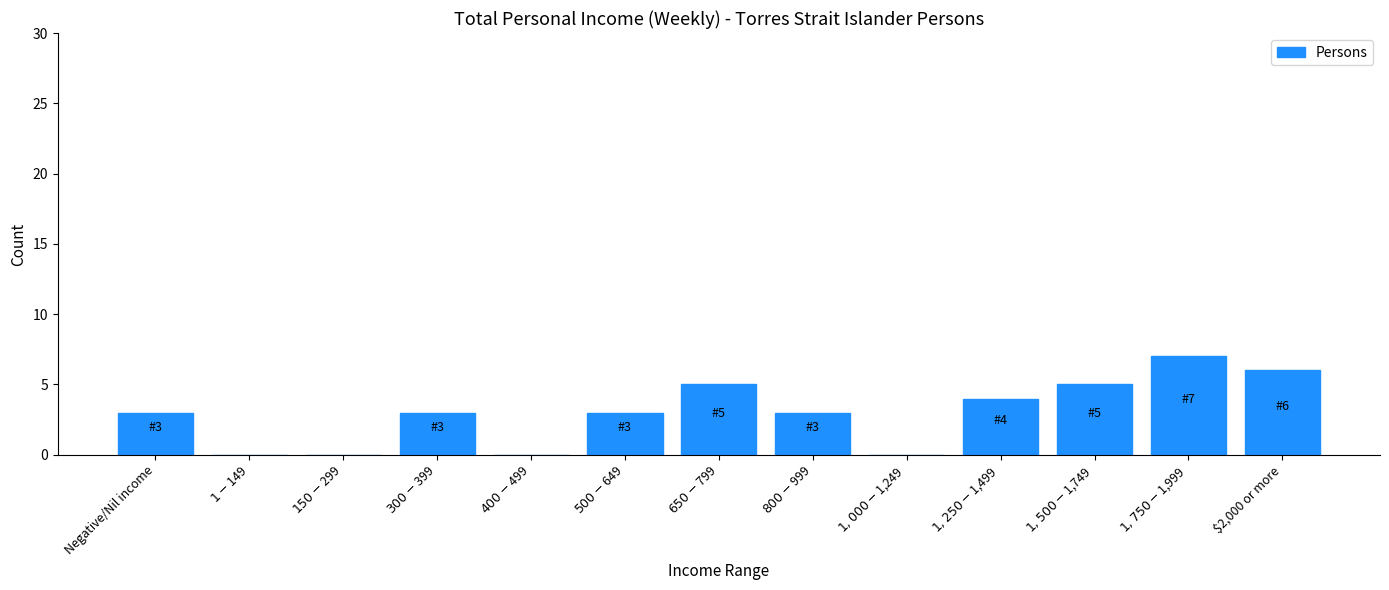

What is the greatest value displayed?

7